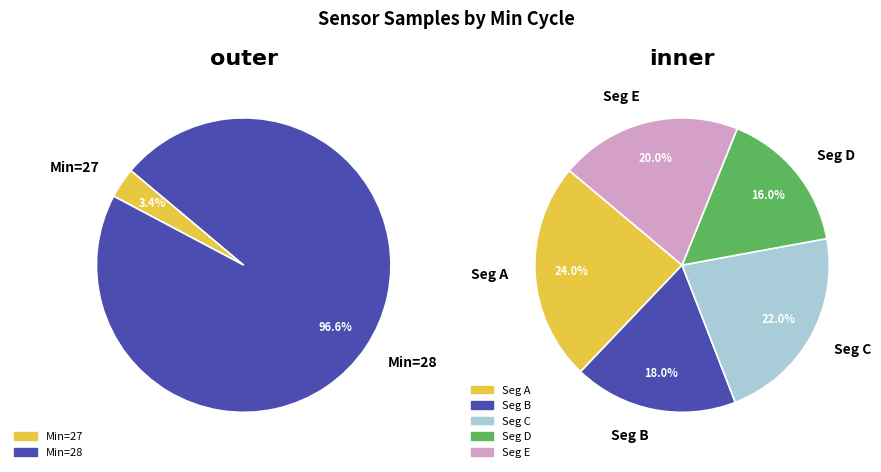

Between 28 and 28, which is larger?

28